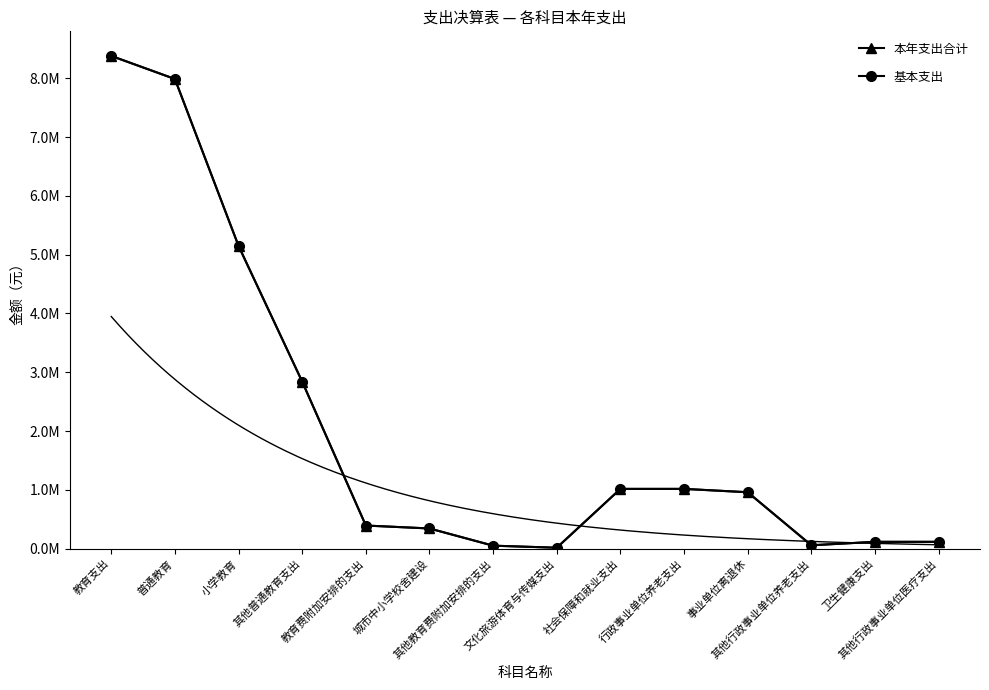

True or false: 本年支出合计 has a value of 127236.1 at 教育费附加安排的支出.

False